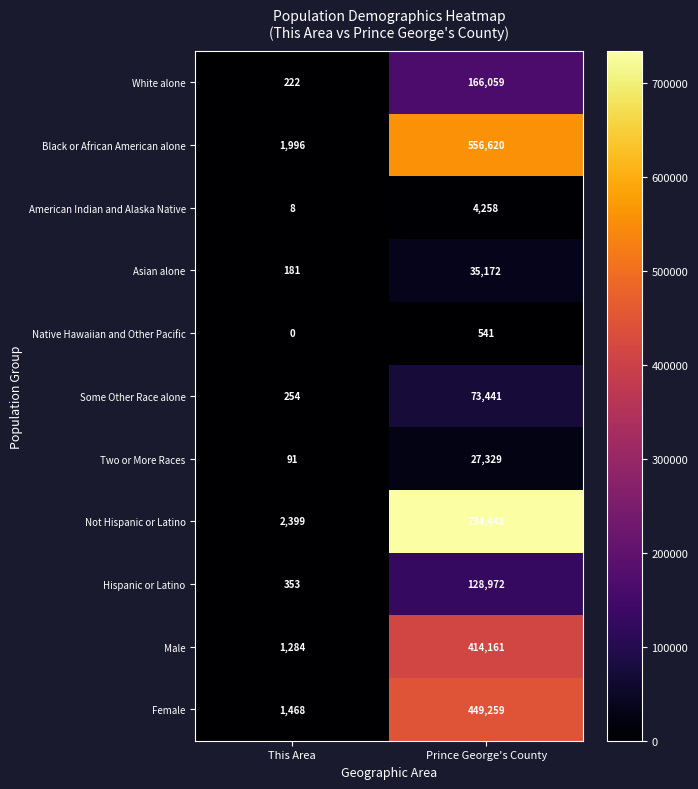

At which label is Native Hawaiian and Other Pacific closest to 270?

This Area